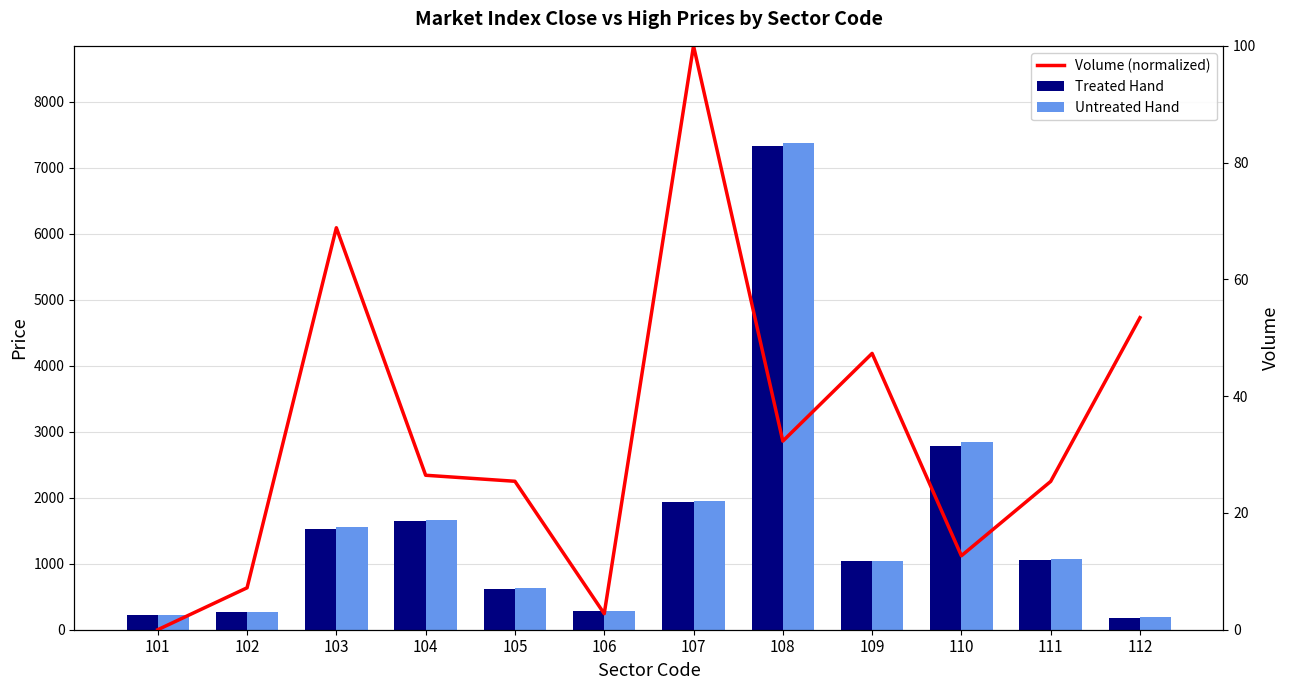

At which category is the sum across all series the highest?

108